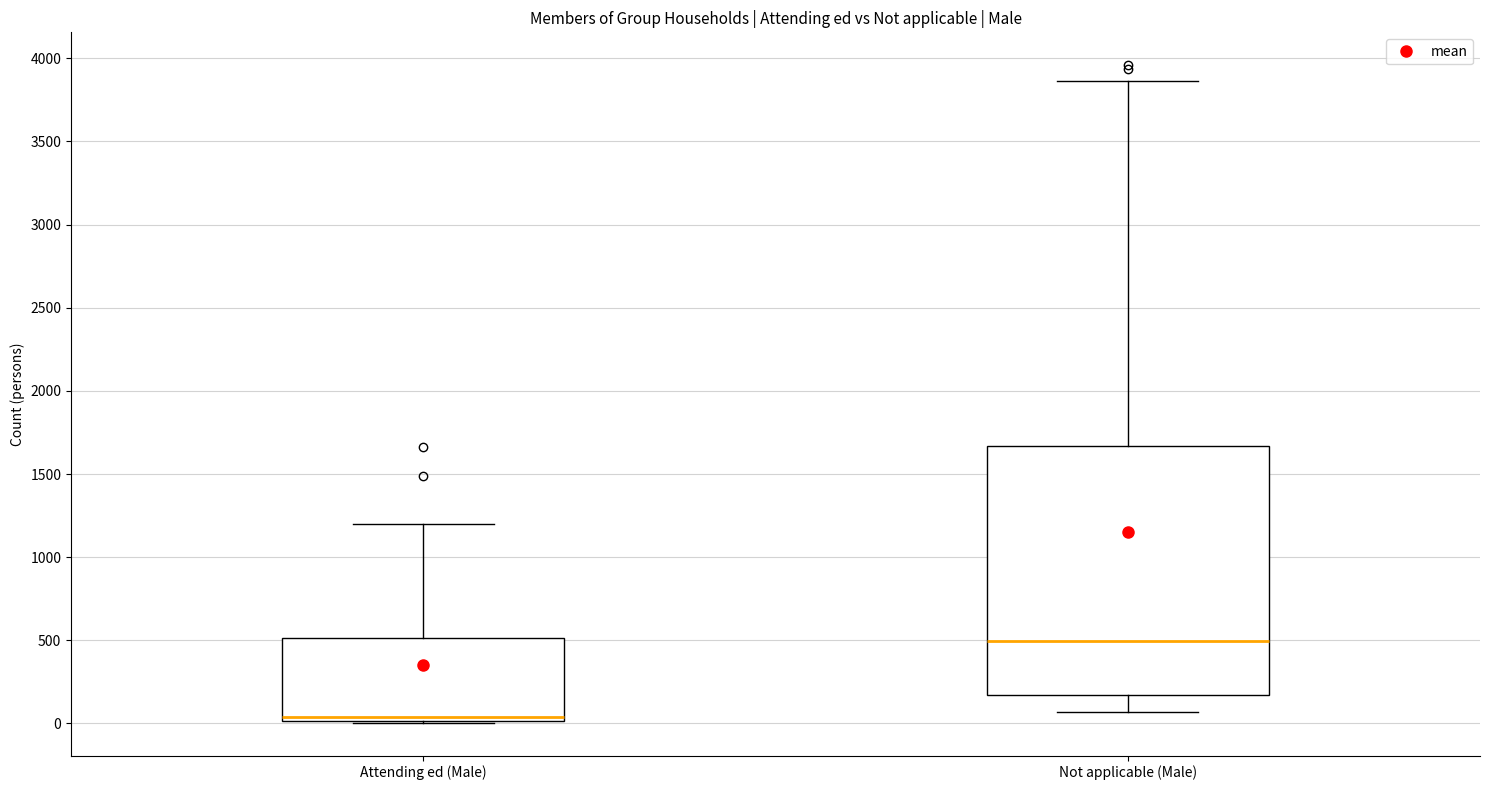

Reading left to right, transcribe this box plot: for each box, give where its median line is, the range the box spans, and where its two whiskers end, as read against the y-axis. The values are not printed on the chart, so give them approximately, as read against the axis.

Attending ed (Male): median 50, box 0 to 500, whiskers 0 to 1200
Not applicable (Male): median 500, box 150 to 1650, whiskers 50 to 3850